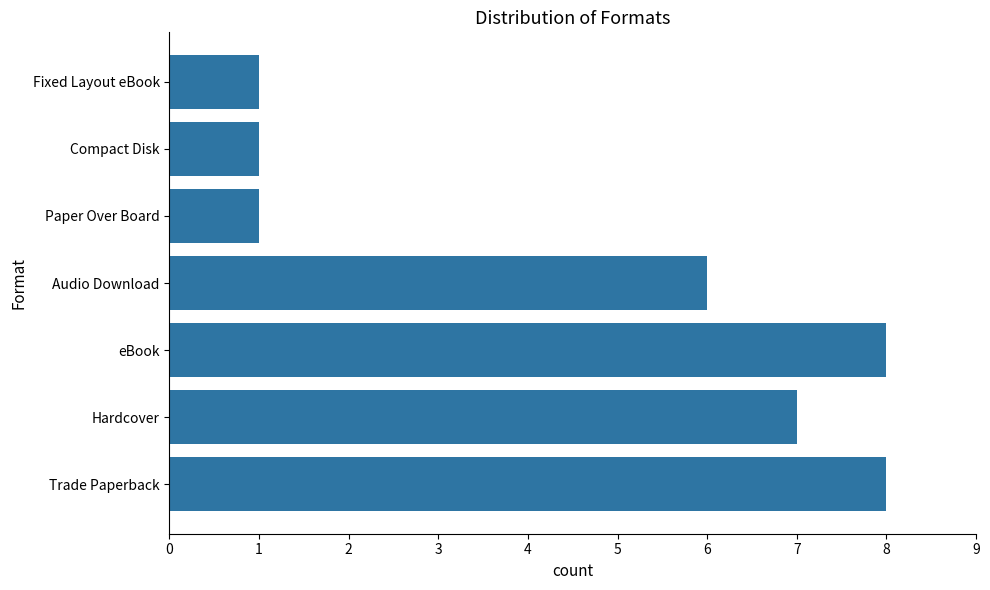

What is the minimum value shown in the chart?

1